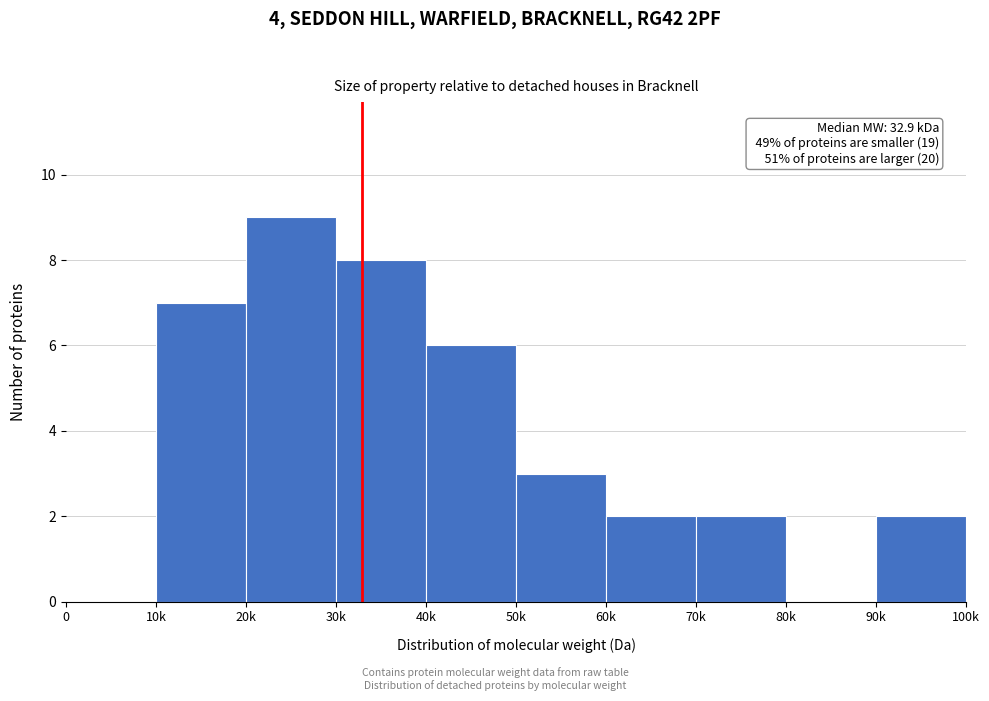

Reading right to left, transcribe all the data shown in this chart.

90k=2	80k=0	70k=2	60k=2	50k=3	40k=6	30k=8	20k=9	10k=7	0=0